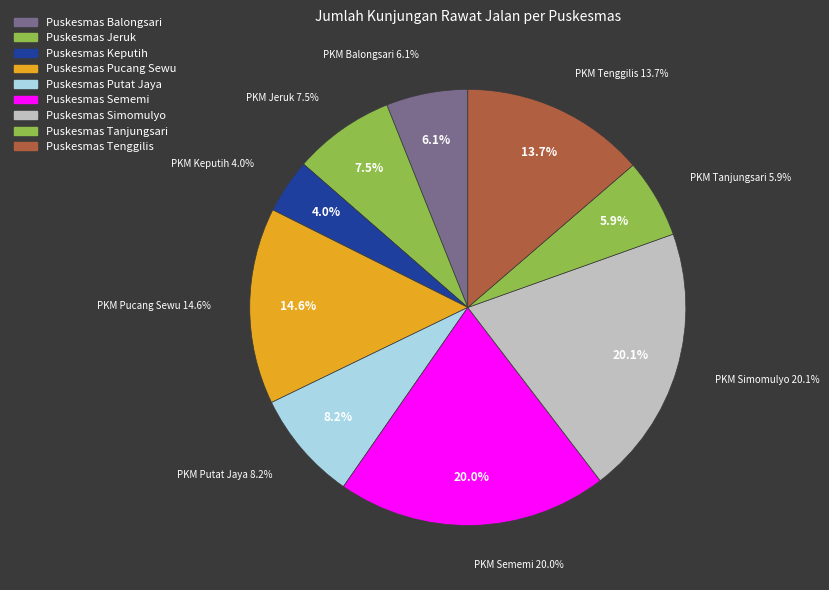

What is the change in value from Puskesmas Jeruk to Puskesmas Sememi?

+10457